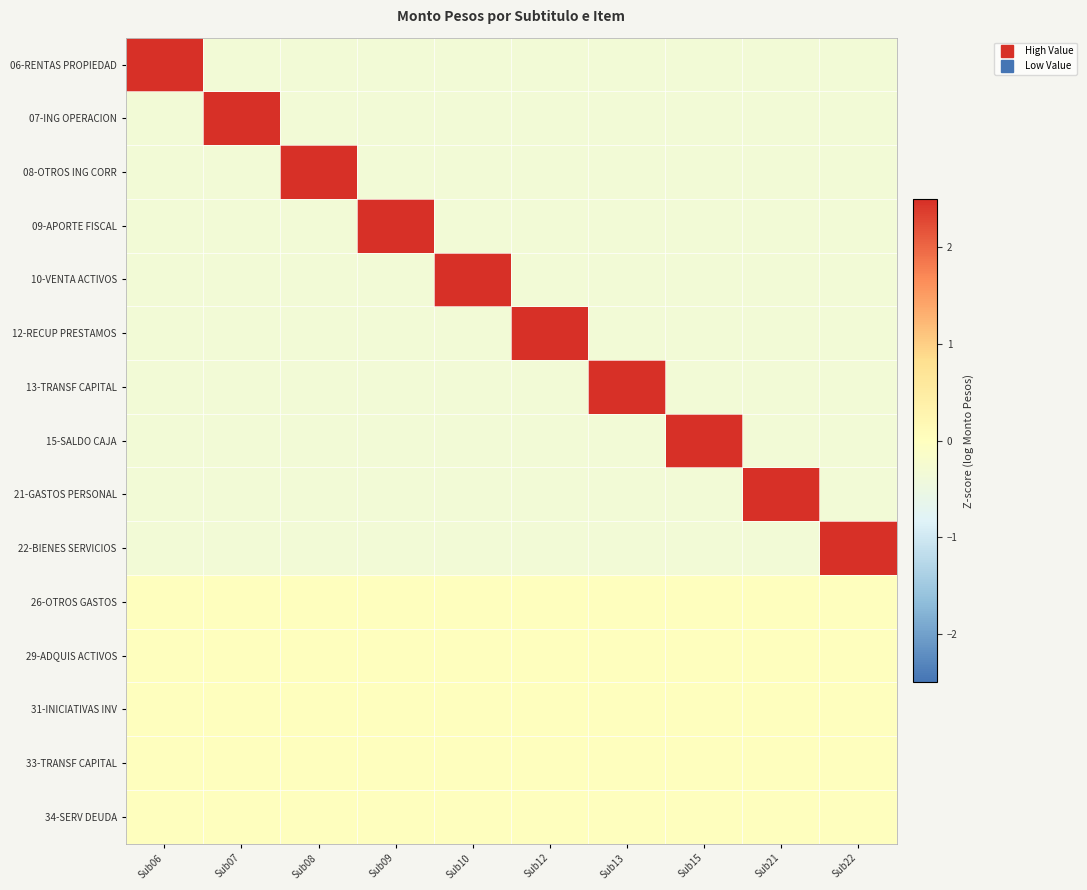

Reading left to right, list all the values displayed in this chart.

06-RENTAS PROPIEDAD: Sub06=3.0	Sub07=-0.3	Sub08=-0.3	Sub09=-0.3	Sub10=-0.3	Sub12=-0.3	Sub13=-0.3	Sub15=-0.3	Sub21=-0.3	Sub22=-0.3
07-ING OPERACION: Sub06=-0.3	Sub07=3.0	Sub08=-0.3	Sub09=-0.3	Sub10=-0.3	Sub12=-0.3	Sub13=-0.3	Sub15=-0.3	Sub21=-0.3	Sub22=-0.3
08-OTROS ING CORR: Sub06=-0.3	Sub07=-0.3	Sub08=3.0	Sub09=-0.3	Sub10=-0.3	Sub12=-0.3	Sub13=-0.3	Sub15=-0.3	Sub21=-0.3	Sub22=-0.3
09-APORTE FISCAL: Sub06=-0.3	Sub07=-0.3	Sub08=-0.3	Sub09=3.0	Sub10=-0.3	Sub12=-0.3	Sub13=-0.3	Sub15=-0.3	Sub21=-0.3	Sub22=-0.3
10-VENTA ACTIVOS: Sub06=-0.3	Sub07=-0.3	Sub08=-0.3	Sub09=-0.3	Sub10=3.0	Sub12=-0.3	Sub13=-0.3	Sub15=-0.3	Sub21=-0.3	Sub22=-0.3
12-RECUP PRESTAMOS: Sub06=-0.3	Sub07=-0.3	Sub08=-0.3	Sub09=-0.3	Sub10=-0.3	Sub12=3.0	Sub13=-0.3	Sub15=-0.3	Sub21=-0.3	Sub22=-0.3
13-TRANSF CAPITAL: Sub06=-0.3	Sub07=-0.3	Sub08=-0.3	Sub09=-0.3	Sub10=-0.3	Sub12=-0.3	Sub13=3.0	Sub15=-0.3	Sub21=-0.3	Sub22=-0.3
15-SALDO CAJA: Sub06=-0.3	Sub07=-0.3	Sub08=-0.3	Sub09=-0.3	Sub10=-0.3	Sub12=-0.3	Sub13=-0.3	Sub15=3.0	Sub21=-0.3	Sub22=-0.3
21-GASTOS PERSONAL: Sub06=-0.3	Sub07=-0.3	Sub08=-0.3	Sub09=-0.3	Sub10=-0.3	Sub12=-0.3	Sub13=-0.3	Sub15=-0.3	Sub21=3.0	Sub22=-0.3
22-BIENES SERVICIOS: Sub06=-0.3	Sub07=-0.3	Sub08=-0.3	Sub09=-0.3	Sub10=-0.3	Sub12=-0.3	Sub13=-0.3	Sub15=-0.3	Sub21=-0.3	Sub22=3.0
26-OTROS GASTOS: Sub06=0.0	Sub07=0.0	Sub08=0.0	Sub09=0.0	Sub10=0.0	Sub12=0.0	Sub13=0.0	Sub15=0.0	Sub21=0.0	Sub22=0.0
29-ADQUIS ACTIVOS: Sub06=0.0	Sub07=0.0	Sub08=0.0	Sub09=0.0	Sub10=0.0	Sub12=0.0	Sub13=0.0	Sub15=0.0	Sub21=0.0	Sub22=0.0
31-INICIATIVAS INV: Sub06=0.0	Sub07=0.0	Sub08=0.0	Sub09=0.0	Sub10=0.0	Sub12=0.0	Sub13=0.0	Sub15=0.0	Sub21=0.0	Sub22=0.0
33-TRANSF CAPITAL: Sub06=0.0	Sub07=0.0	Sub08=0.0	Sub09=0.0	Sub10=0.0	Sub12=0.0	Sub13=0.0	Sub15=0.0	Sub21=0.0	Sub22=0.0
34-SERV DEUDA: Sub06=0.0	Sub07=0.0	Sub08=0.0	Sub09=0.0	Sub10=0.0	Sub12=0.0	Sub13=0.0	Sub15=0.0	Sub21=0.0	Sub22=0.0